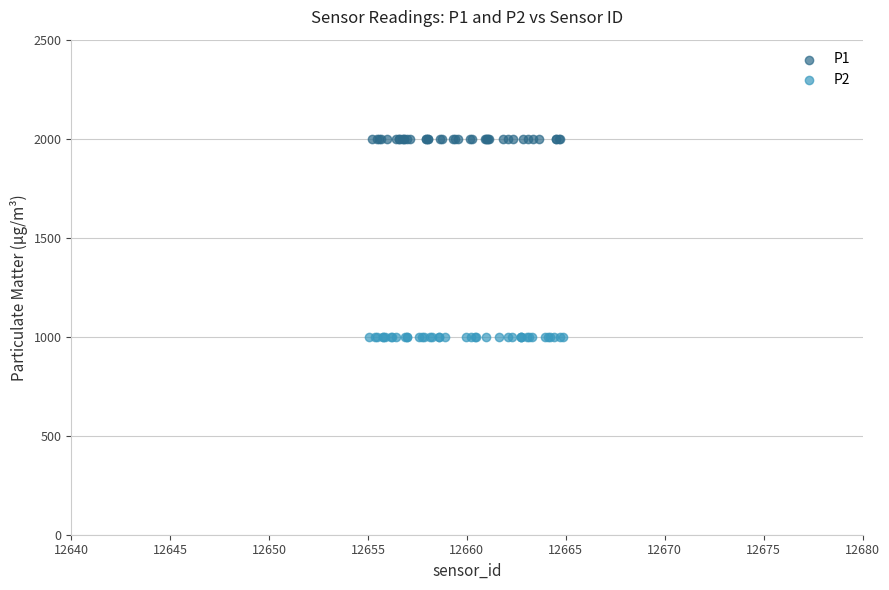

Which series reaches the minimum Y coordinate?

P2